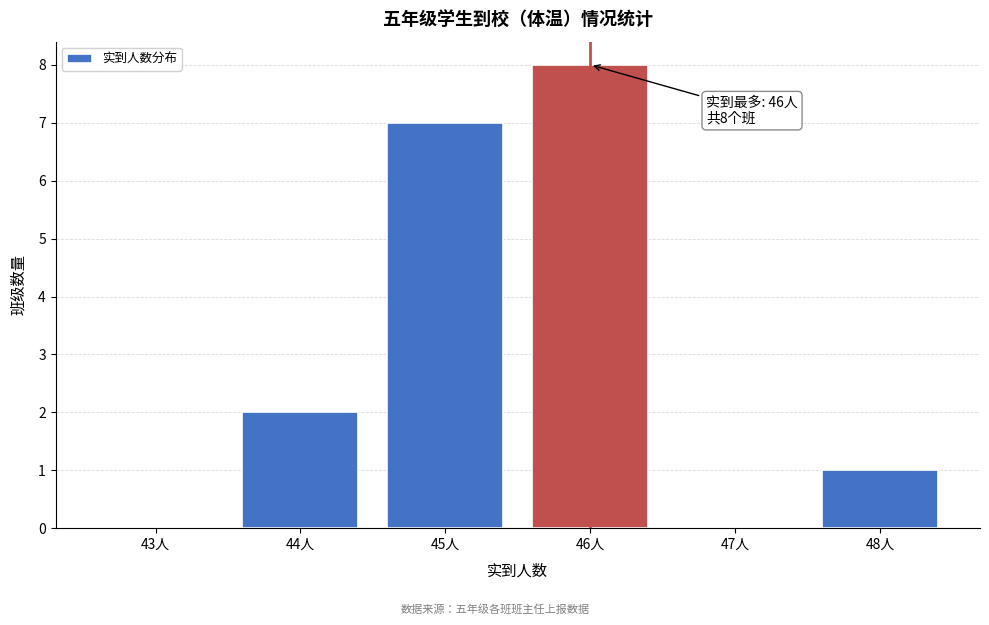

Reading right to left, transcribe all the data shown in this chart.

48人=1	47人=0	46人=8	45人=7	44人=2	43人=0